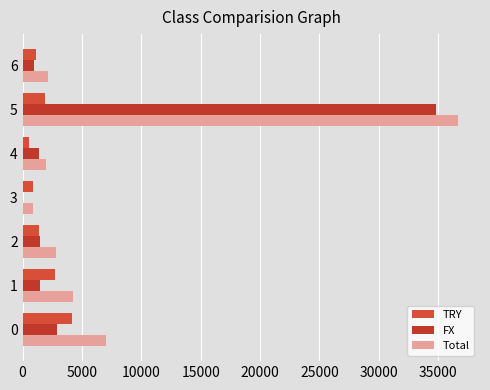

What is the spread (max minus min) of values at 0?

4142